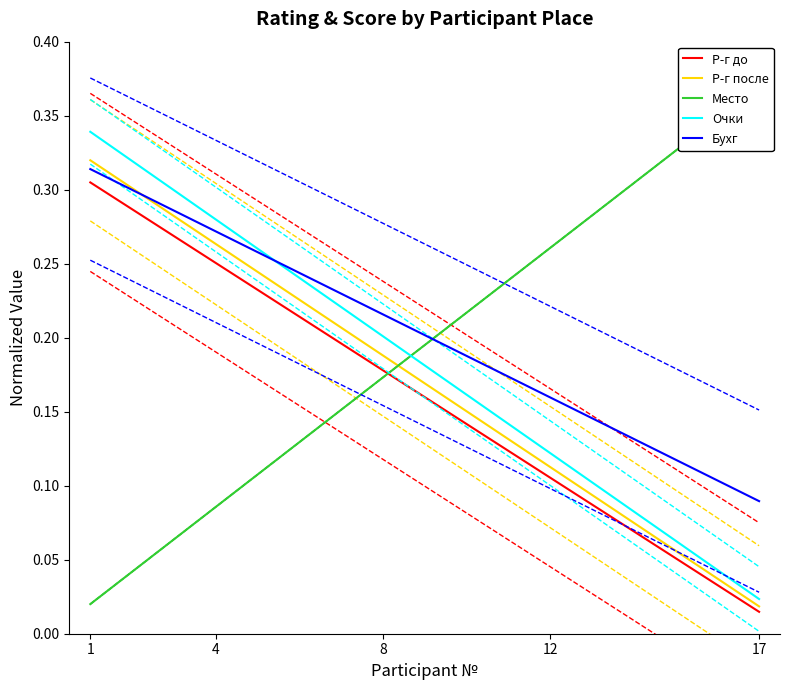

The value of Бухг at 4 is 0.1. True or false?

False